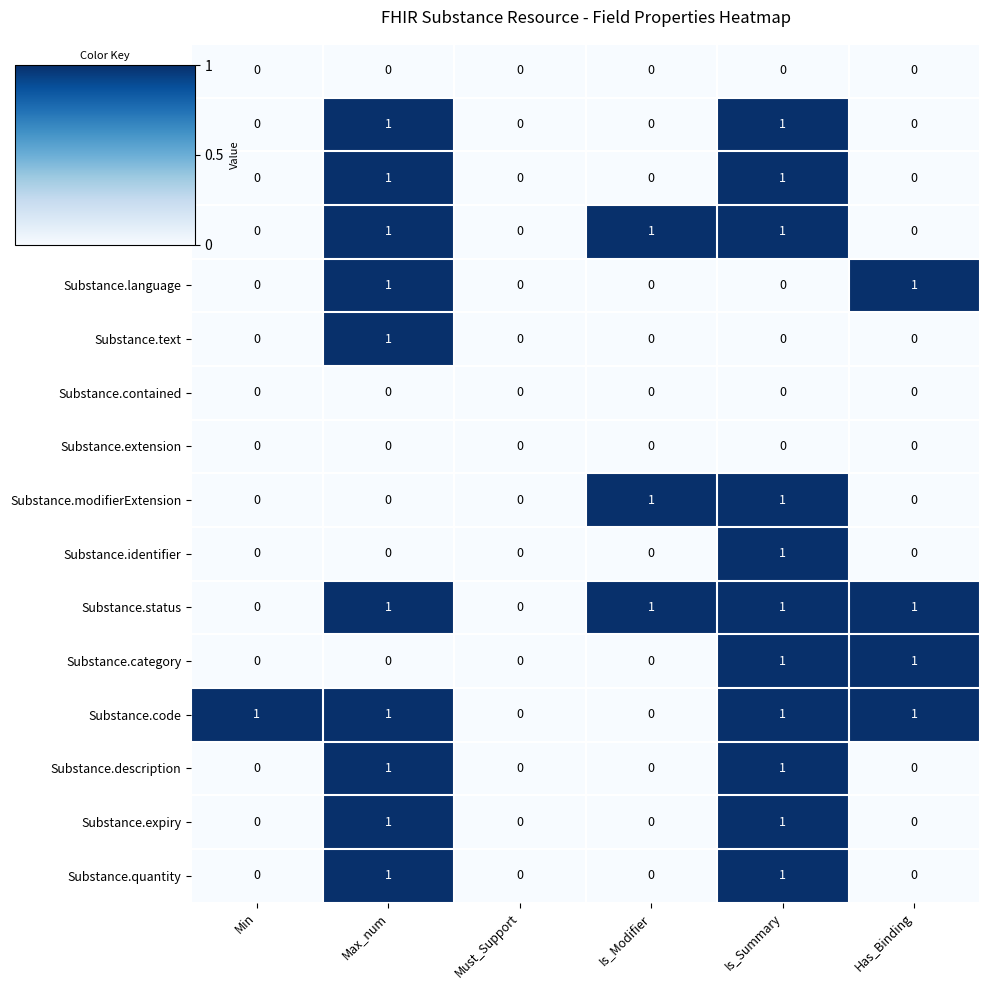

True or false: Substance.text has a value of 0 at Has_Binding.

True